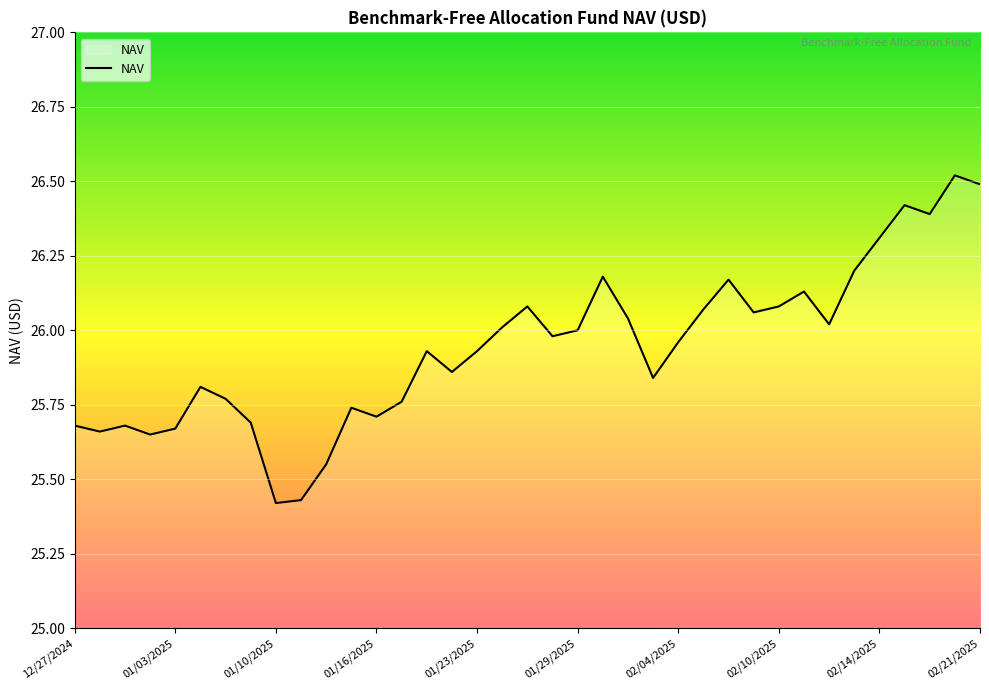

What is the maximum value shown in the chart?

26.5